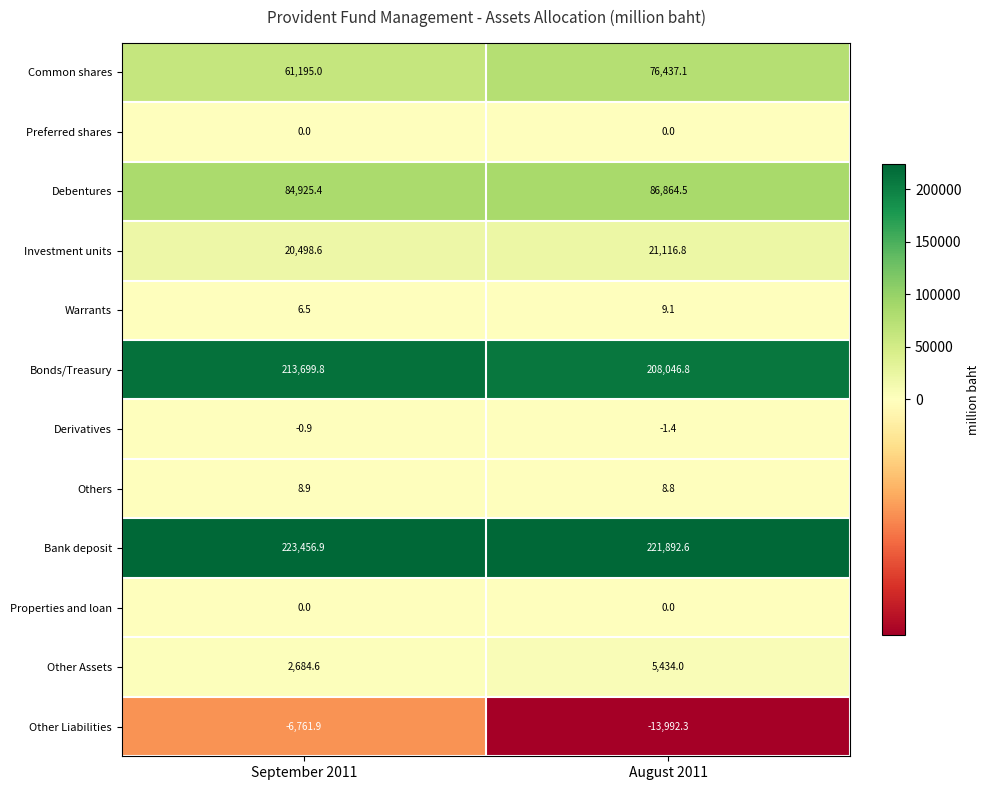

Reading right to left, list all the values displayed in this chart.

Common shares: August 2011=76437.1	September 2011=61195.0
Preferred shares: August 2011=0.0	September 2011=0.0
Debentures: August 2011=86864.5	September 2011=84925.4
Investment units: August 2011=21116.8	September 2011=20498.6
Warrants: August 2011=9.1	September 2011=6.5
Bonds/Treasury: August 2011=208046.8	September 2011=213699.8
Derivatives: August 2011=-1.4	September 2011=-0.9
Others: August 2011=8.8	September 2011=8.9
Bank deposit: August 2011=221892.6	September 2011=223456.9
Properties and loan: August 2011=0.0	September 2011=0.0
Other Assets: August 2011=5434.0	September 2011=2684.6
Other Liabilities: August 2011=-13992.3	September 2011=-6761.9